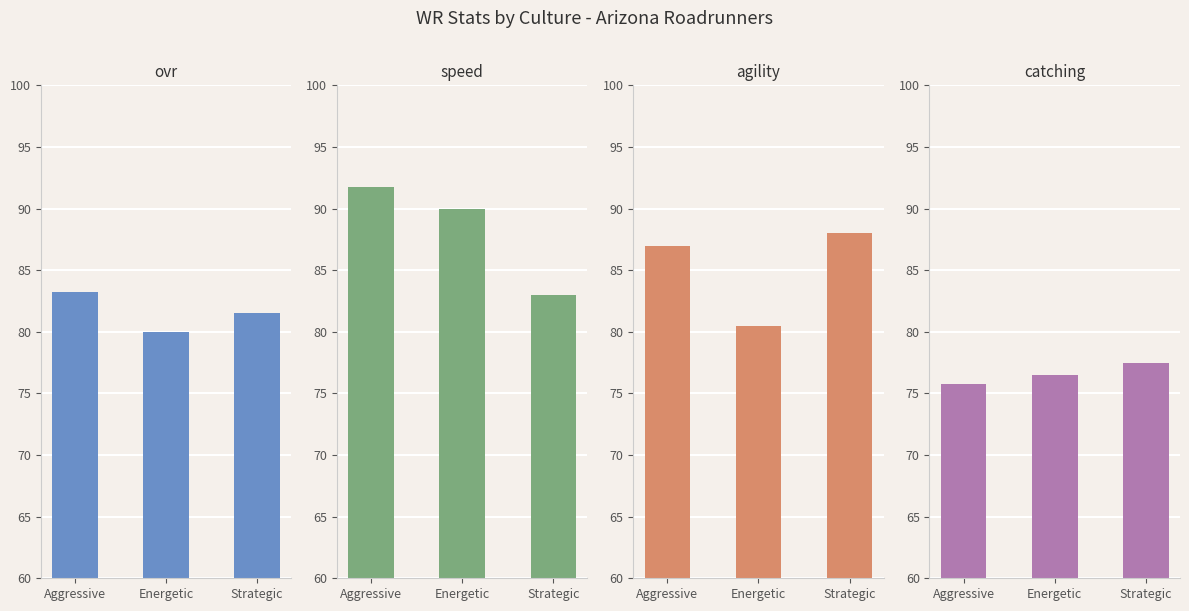

What is the maximum value for agility?

88.0